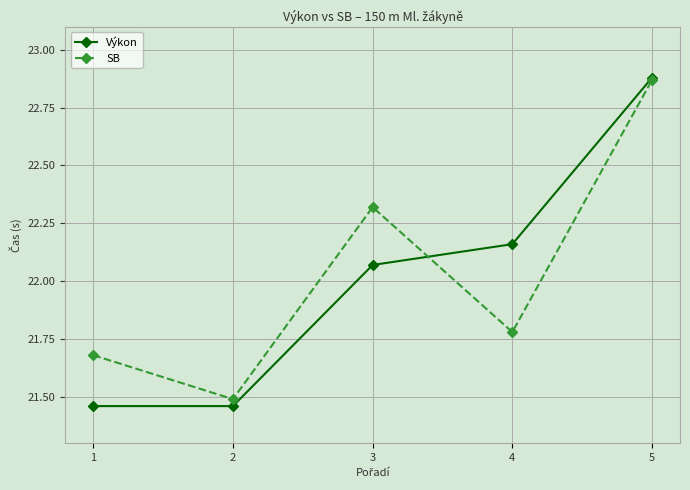

How many SB values are between 21 and 22?

3